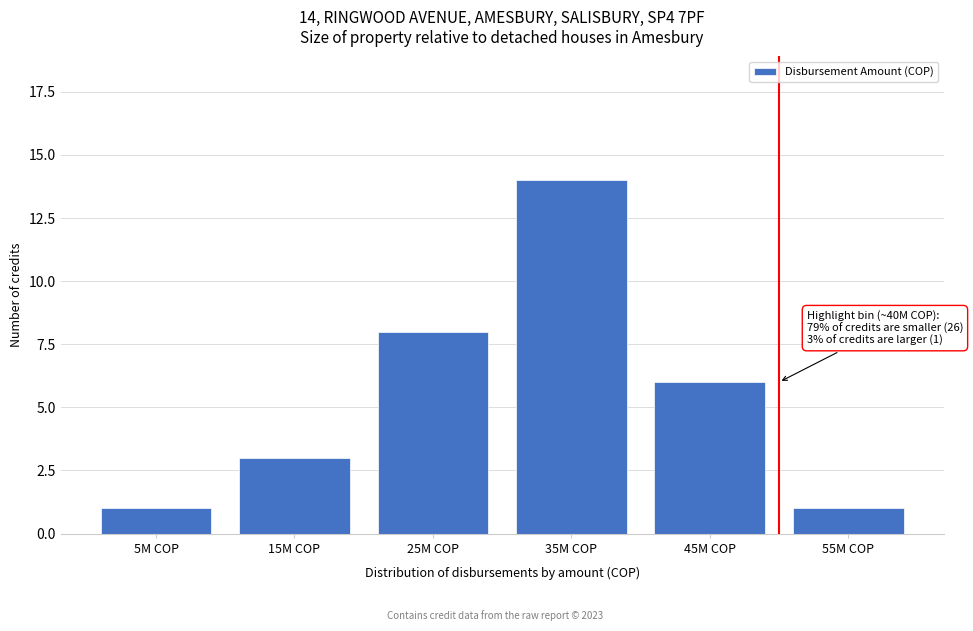

Reading left to right, extract all data points from this chart.

1	3	8	14	6	1